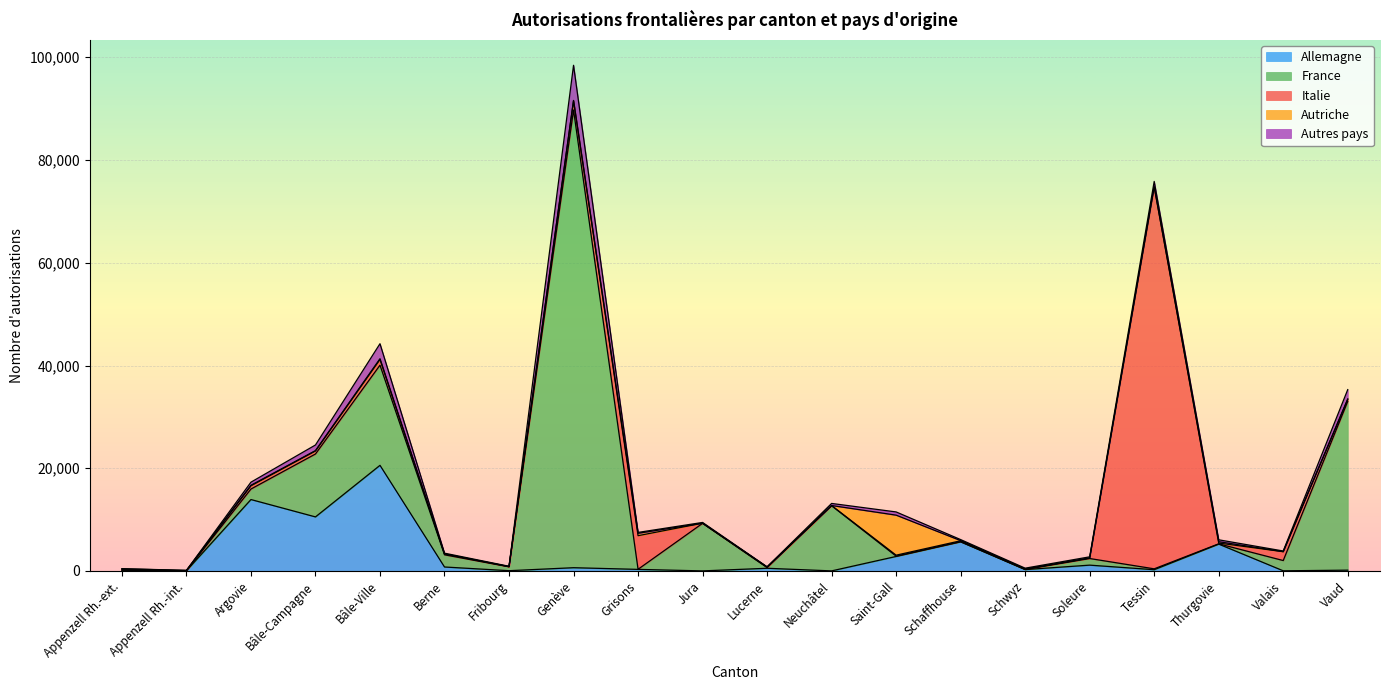

Which has a higher value, Bâle-Ville or Schaffhouse?

Bâle-Ville